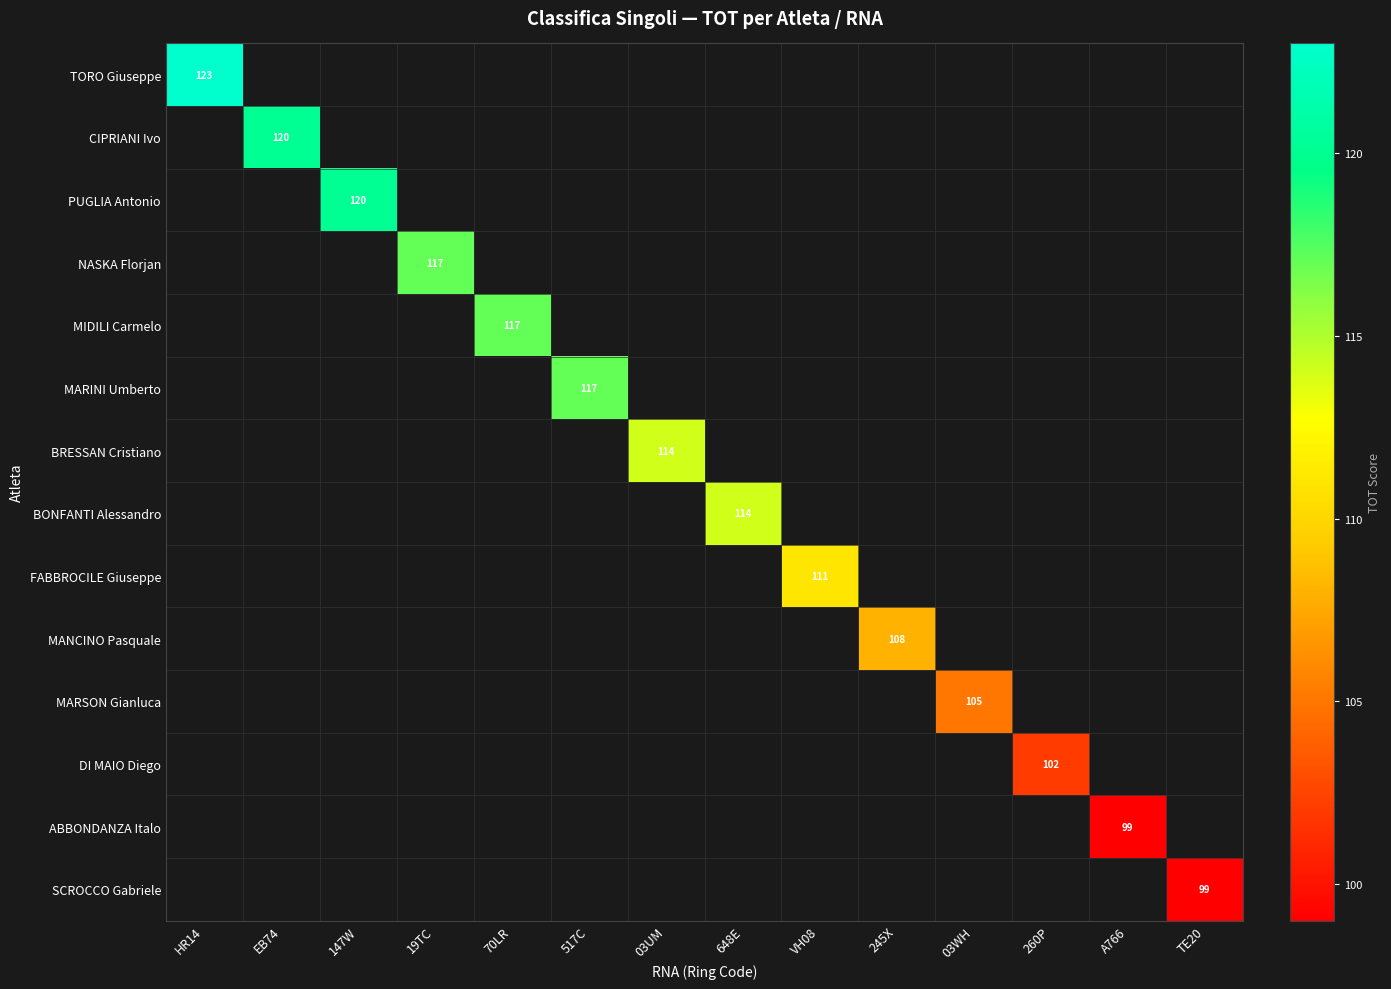

Which label corresponds to the largest value in the chart?

HR14